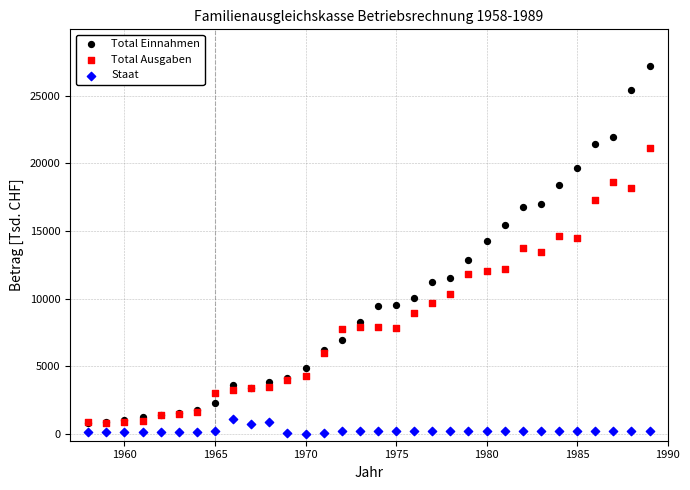

What are all the series names shown in the legend?

Total Einnahmen, Total Ausgaben, Staat